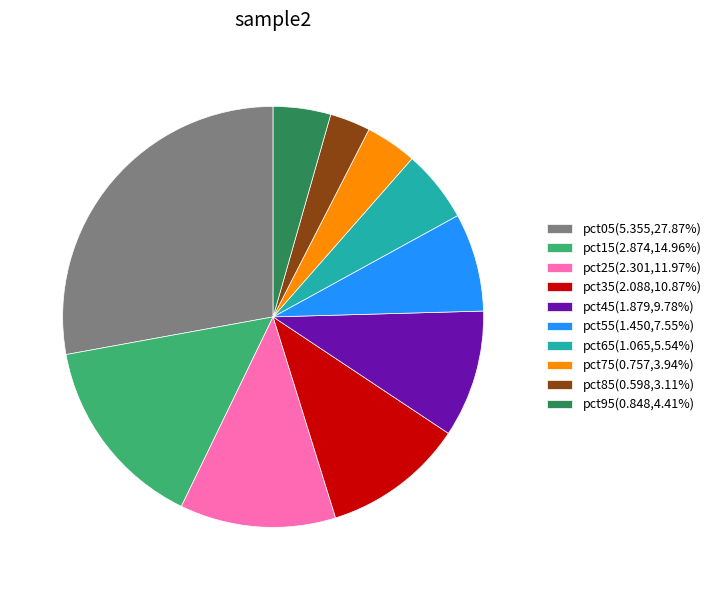

Do pct15(2.874,14.96%) and pct95(0.848,4.41%) together represent more than half of the pie?

No